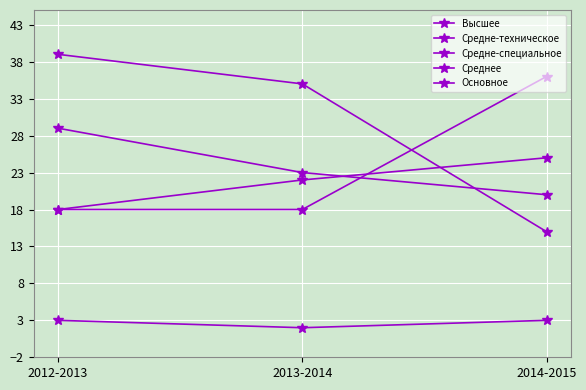

Which series has the widest spread of values?

Средне-специальное